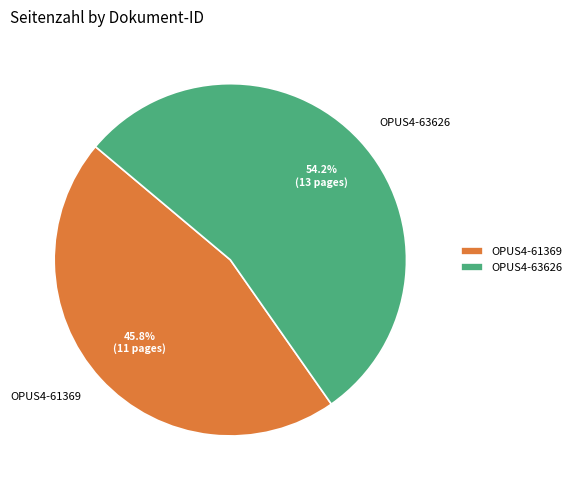

How many segments does this pie chart have?

2